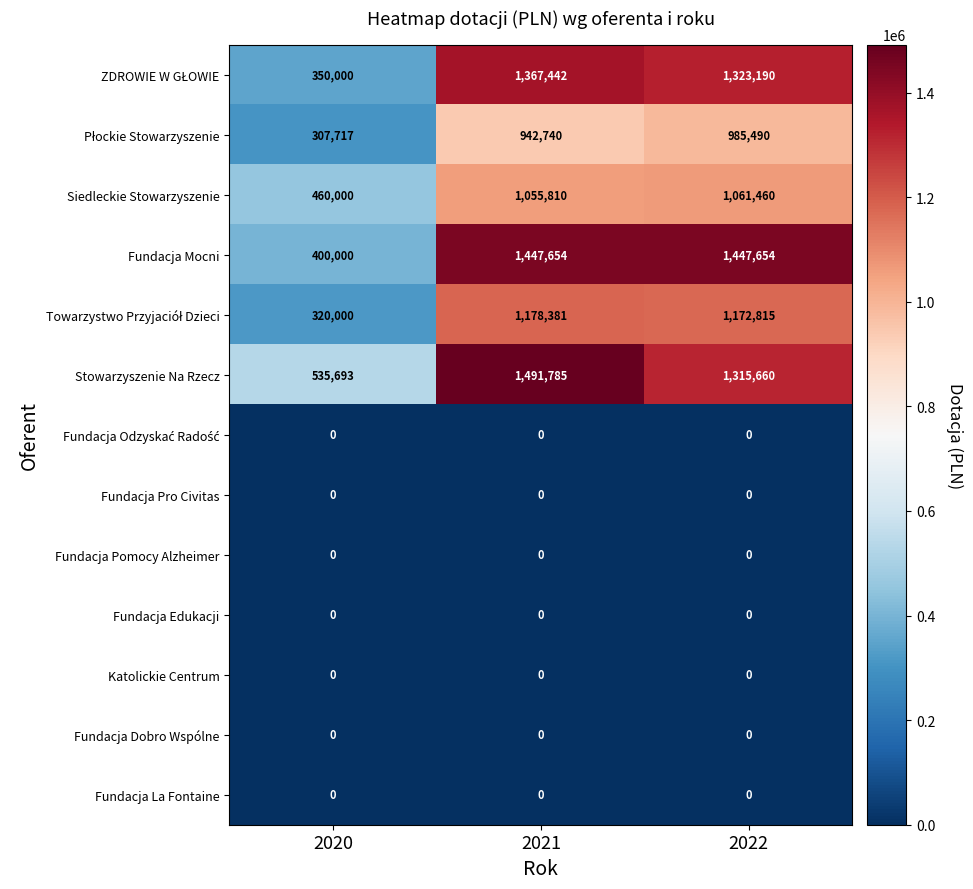

At which category is the sum across all series the highest?

2021